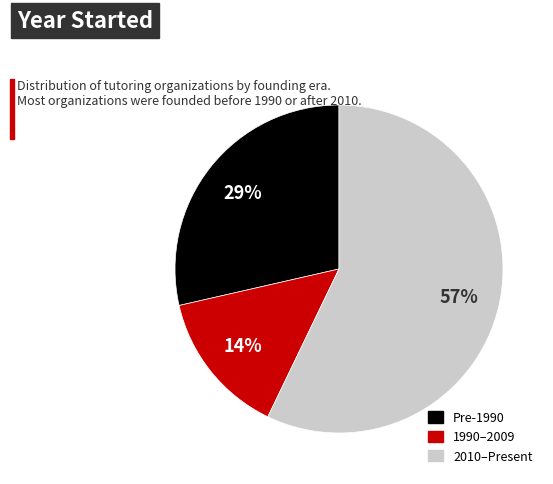

To the nearest percent, what is the difference between the largest and smallest slice percentages?

43%